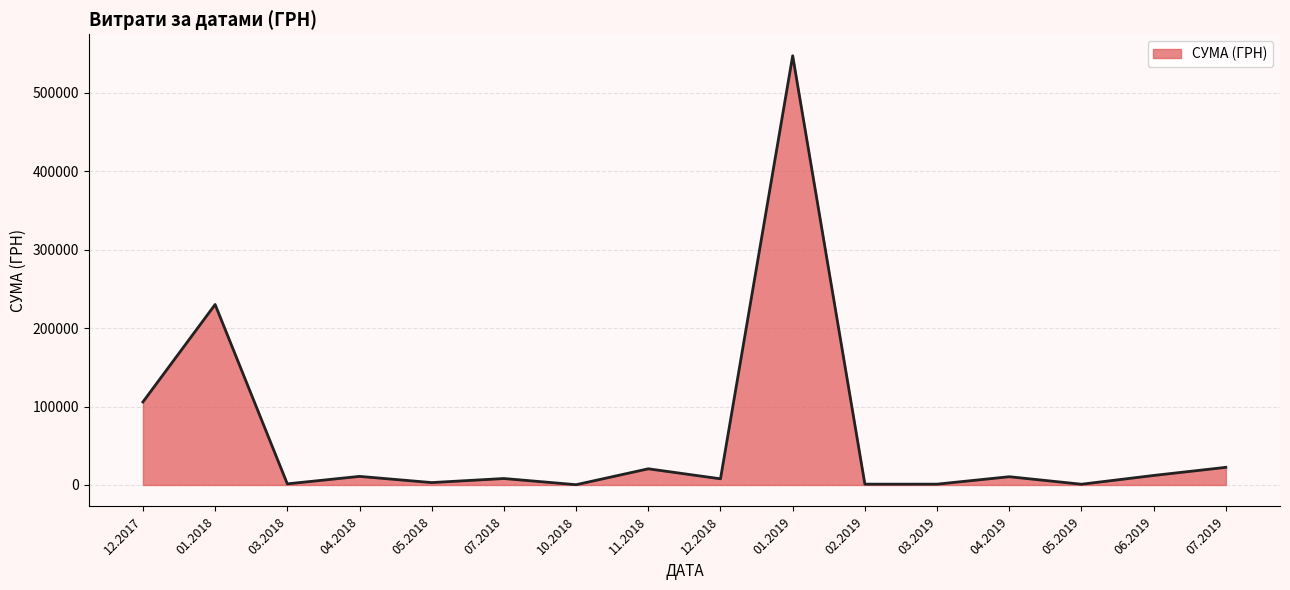

What is the maximum value shown in the chart?

546929.7